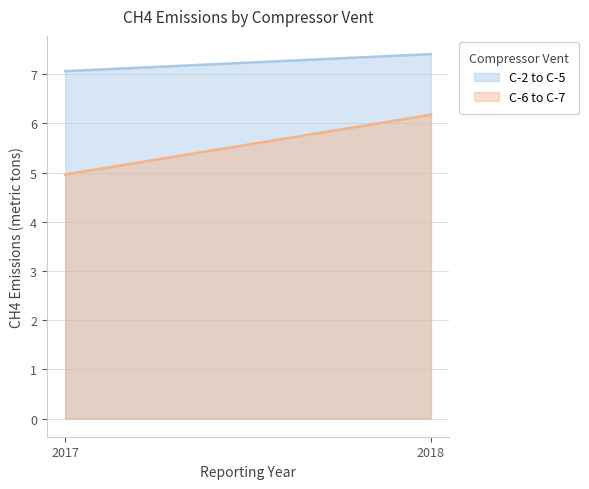

List the labels in order of C-2 to C-5 value, smallest first.

2017, 2018